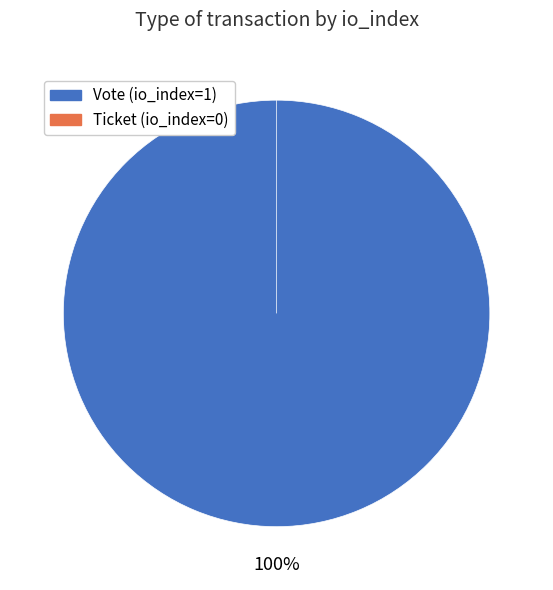

To the nearest percent, what is the combined percentage of Vote (io_index=1) and Ticket (io_index=0)?

100%